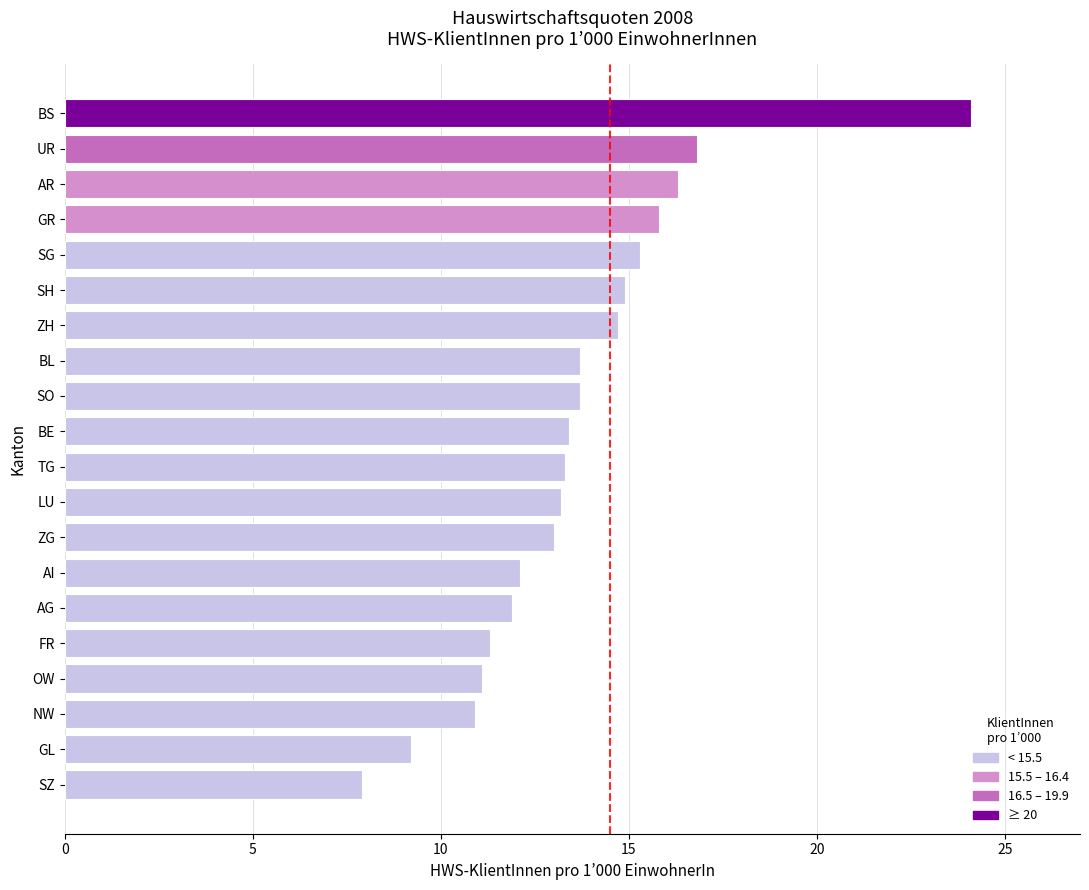

Approximately how many times larger is the value at LU compared to ZH?

0.9